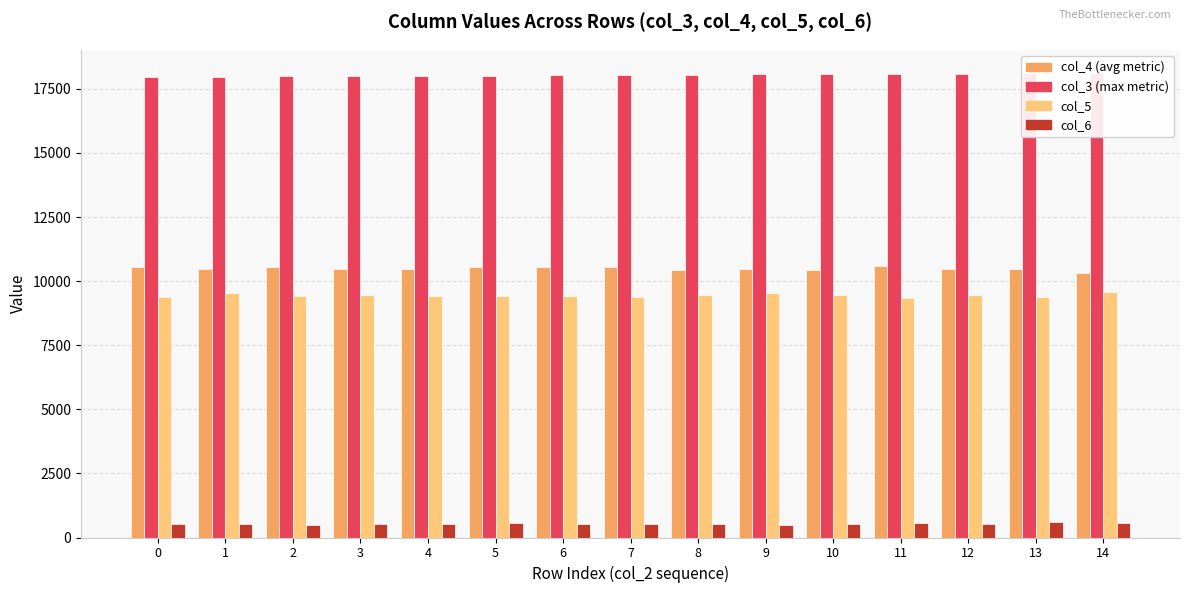

Which series has the widest spread of values?

col_4